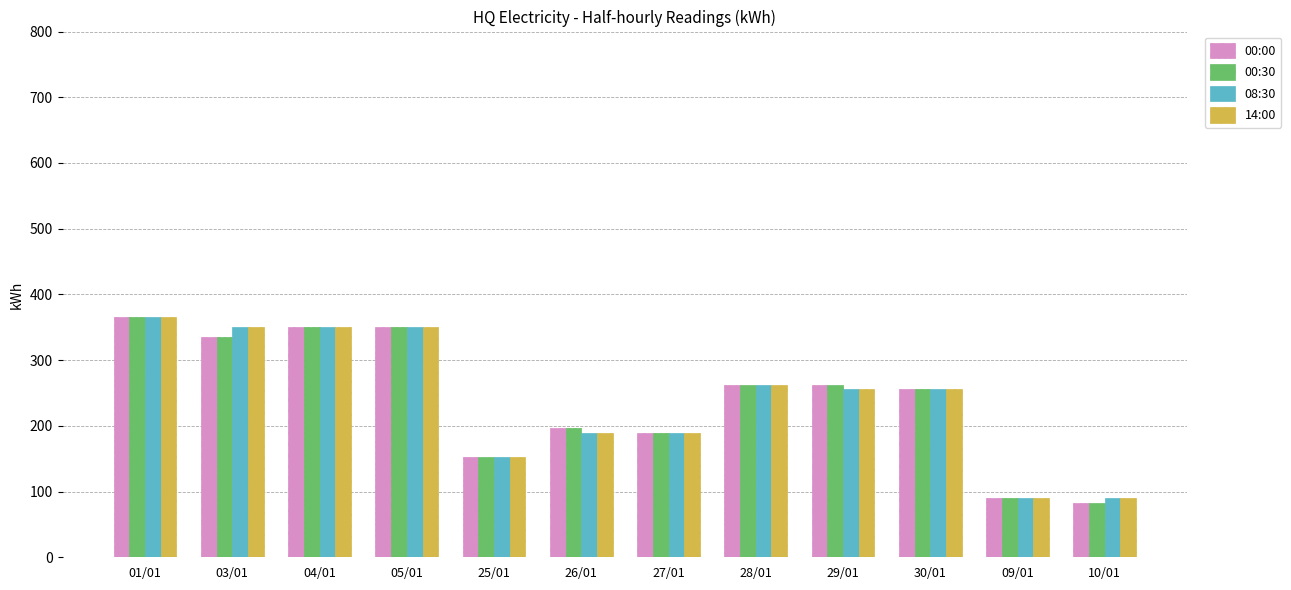

Reading left to right, extract all data points from this chart.

00:00: 365.0	335.8	350.4	350.4	153.3	197.1	189.8	262.8	262.8	255.5	90.1	82.1
00:30: 365.0	335.8	350.4	350.4	153.3	197.1	189.8	262.8	262.8	255.5	90.1	82.1
08:30: 365.0	350.4	350.4	350.4	153.3	189.8	189.8	262.8	255.5	255.5	90.1	90.1
14:00: 365.0	350.4	350.4	350.4	153.3	189.8	189.8	262.8	255.5	255.5	90.1	90.1